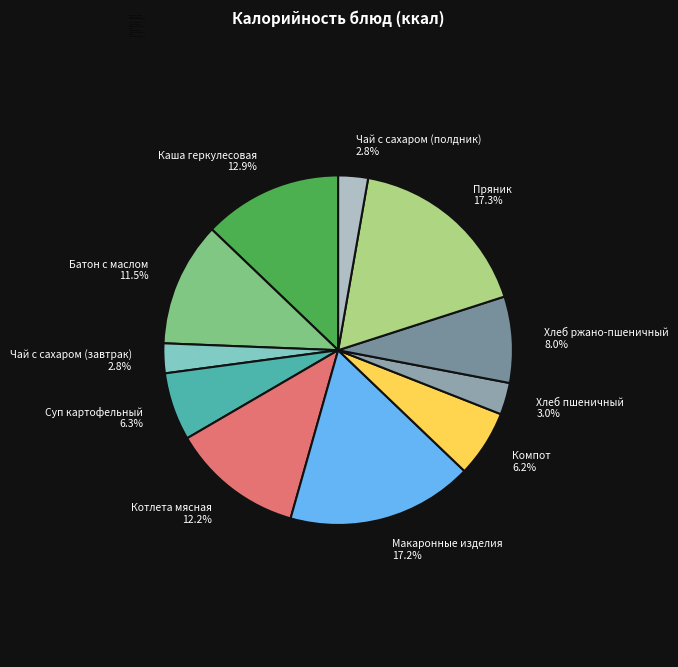

Does any single category account for the majority?

No